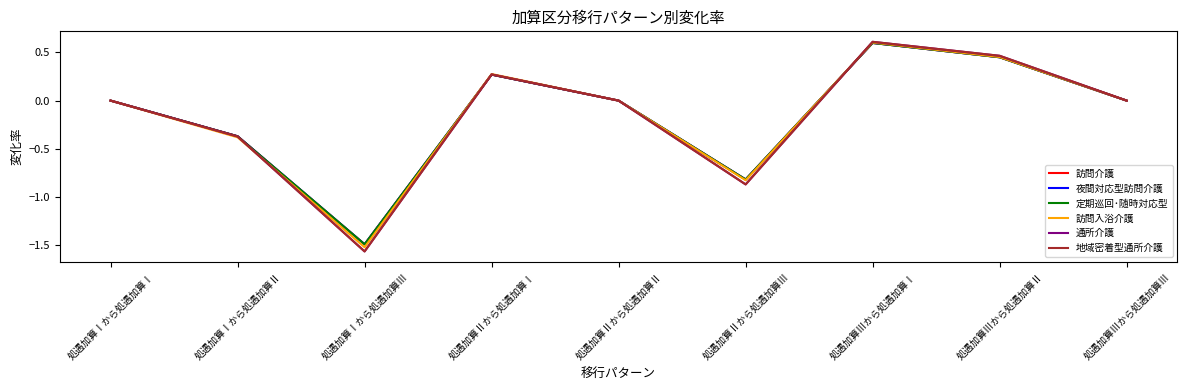

True or false: 夜間対応型訪問介護 has a value of -1.4 at 処遇加算Ⅱから処遇加算Ⅲ.

False